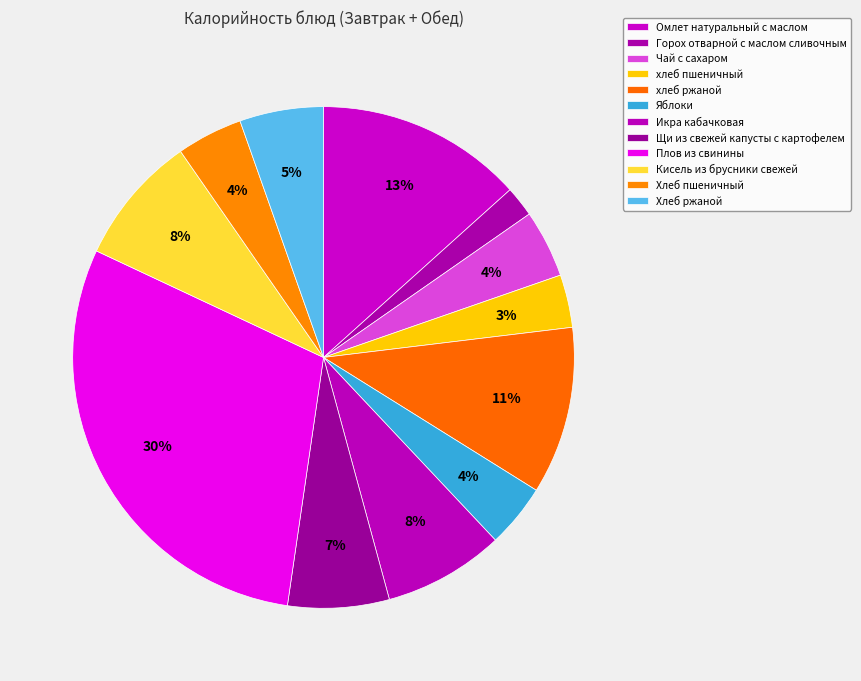

Count the number of slices in the pie.

12